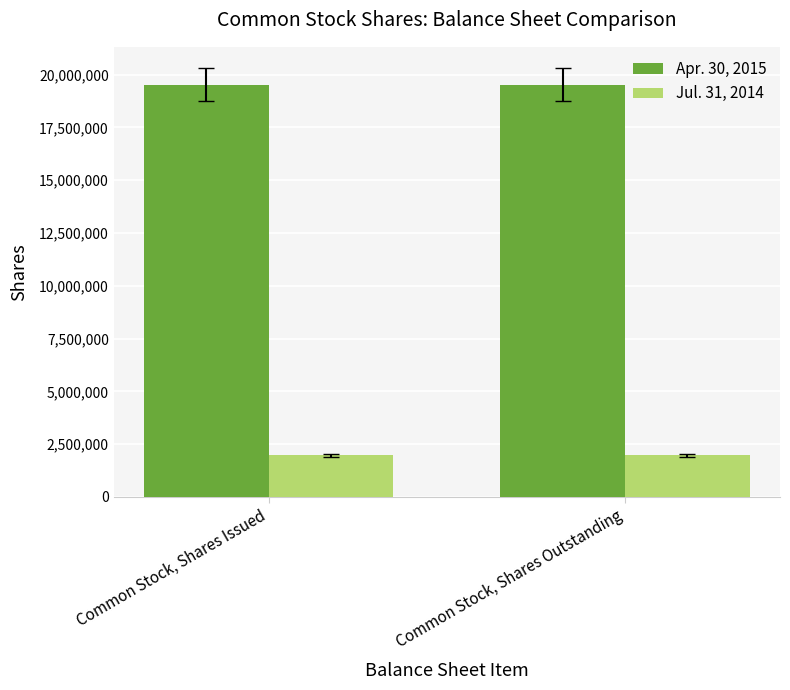

Which series has the largest total across all categories?

Apr. 30, 2015